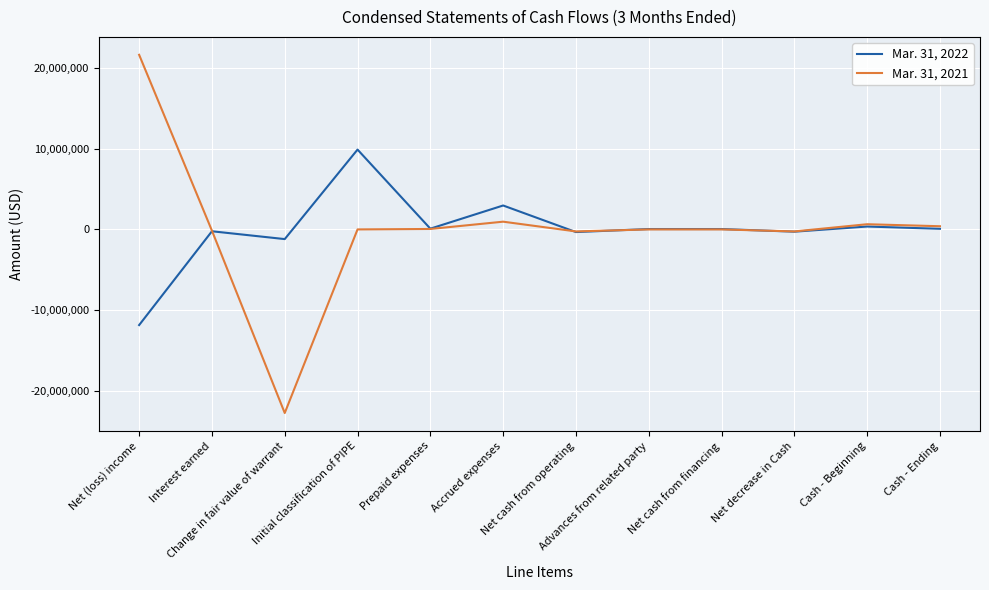

What is the difference between the second highest and second lowest values in the Mar. 31, 2022 series?

4166172